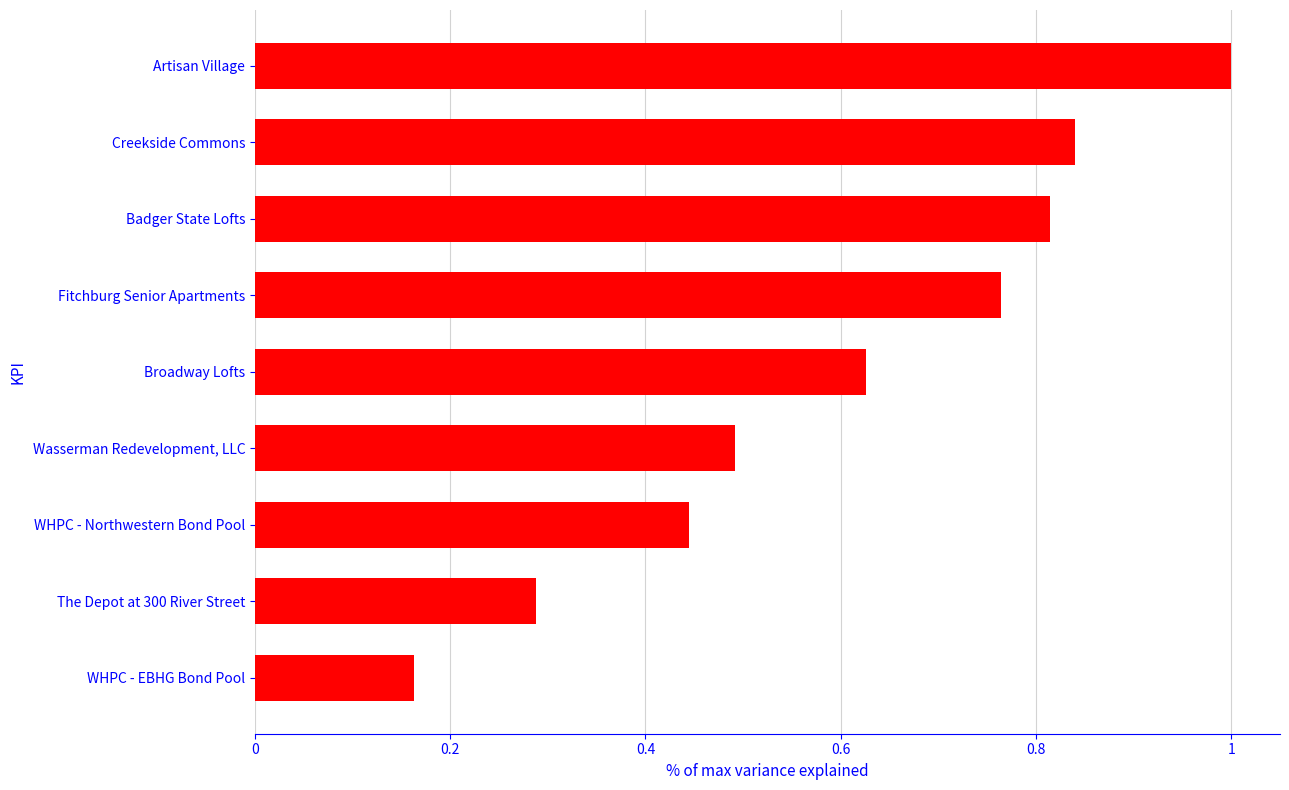

True or false: the data shows 1.0 at Artisan Village.

True